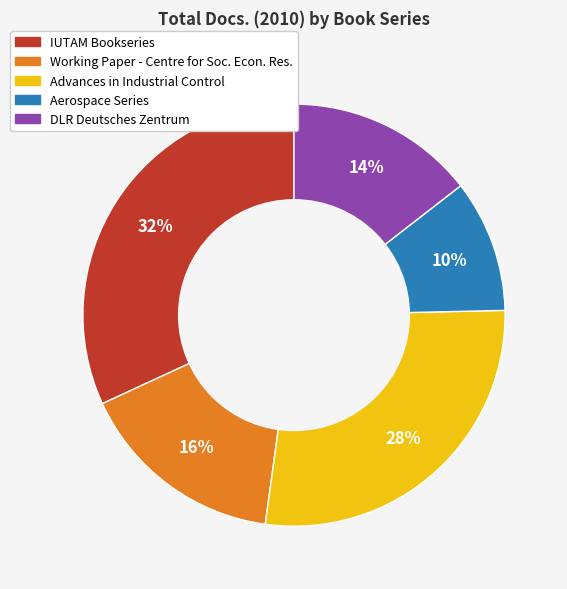

To the nearest percent, what is the average slice percentage?

20%